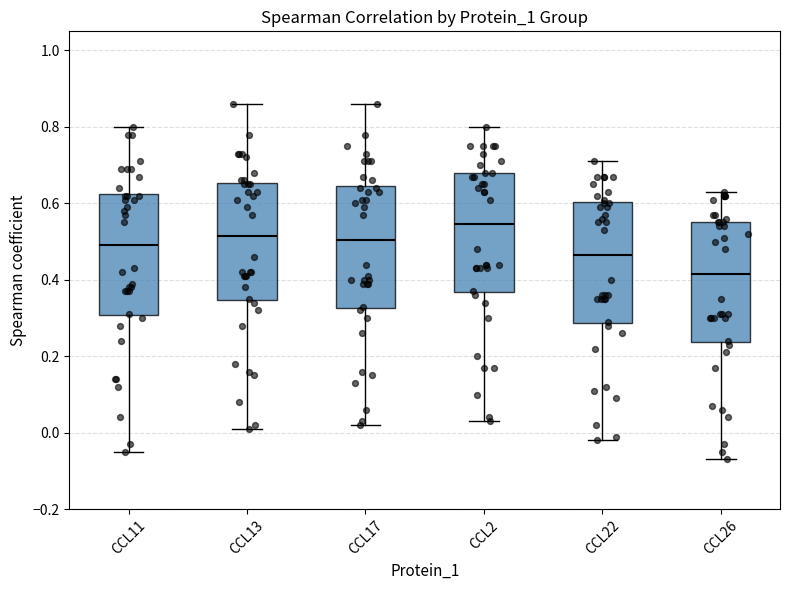

Where is the upper edge of the box for CCL13 on the y-axis? The values are not printed on the chart, so give them approximately, as read against the axis.

0.66